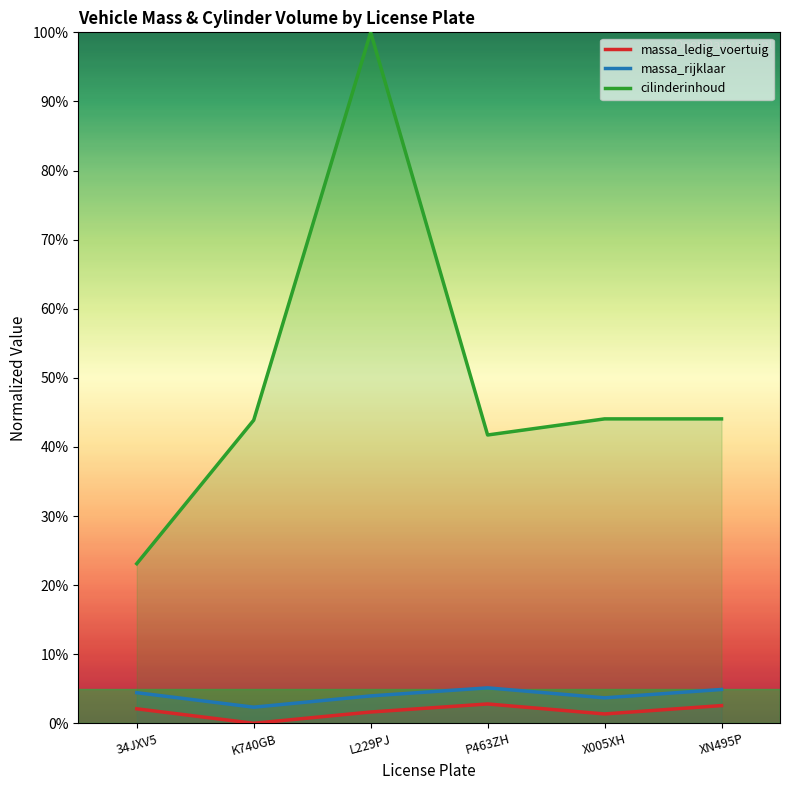

Reading left to right, what are all the values shown in this chart?

massa_ledig_voertuig: 34JXV5=0.0	K740GB=0.0	L229PJ=0.0	P463ZH=0.0	X005XH=0.0	XN495P=0.0
massa_rijklaar: 34JXV5=0.0	K740GB=0.0	L229PJ=0.0	P463ZH=0.1	X005XH=0.0	XN495P=0.0
cilinderinhoud: 34JXV5=0.2	K740GB=0.4	L229PJ=1.0	P463ZH=0.4	X005XH=0.4	XN495P=0.4